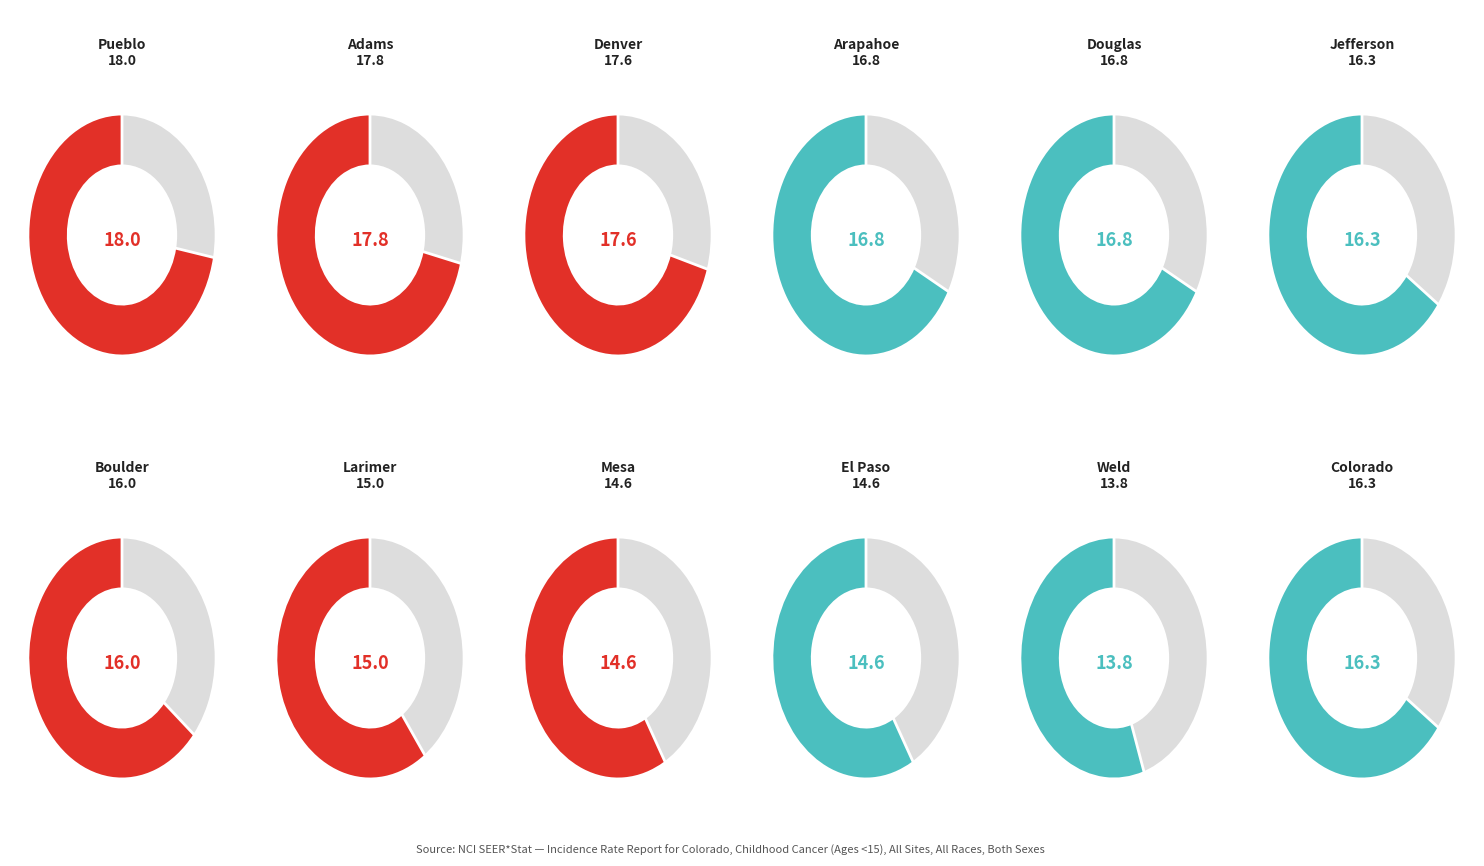

Does Pueblo County represent more than half of the total?

No